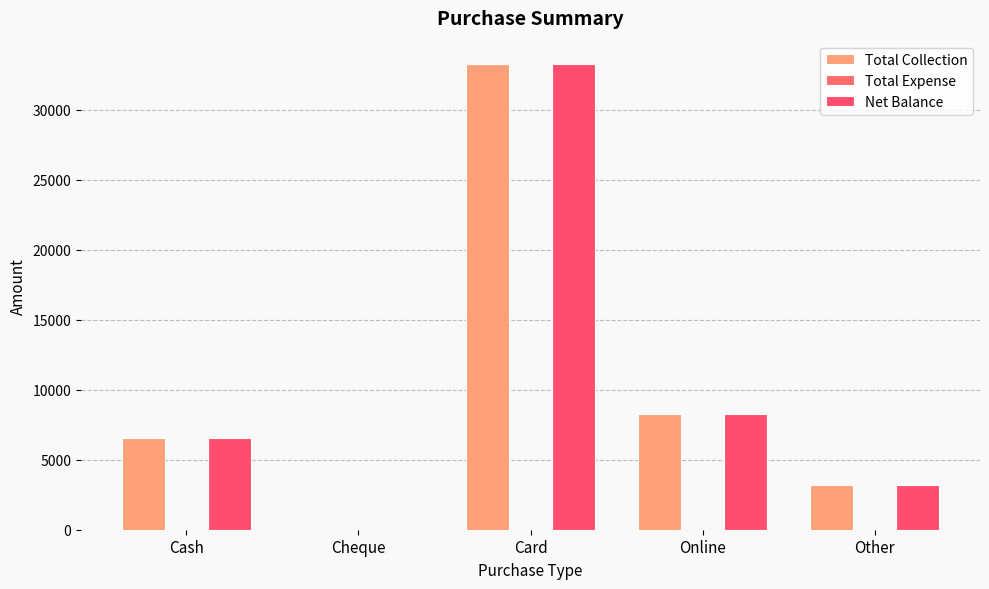

Does the chart contain stacked bars?

No